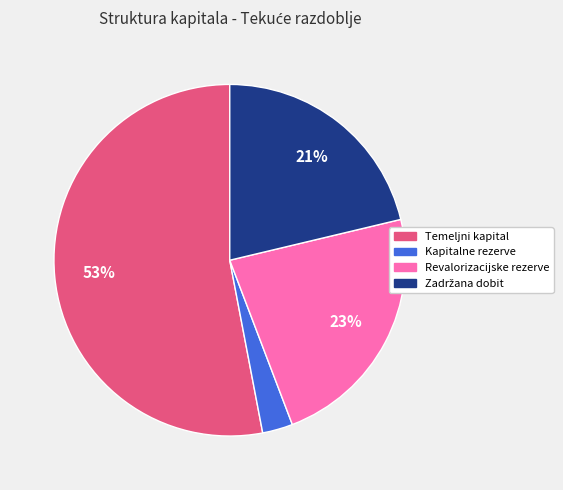

Is the sum of Kapitalne rezerve and Temeljni kapital greater than half?

Yes